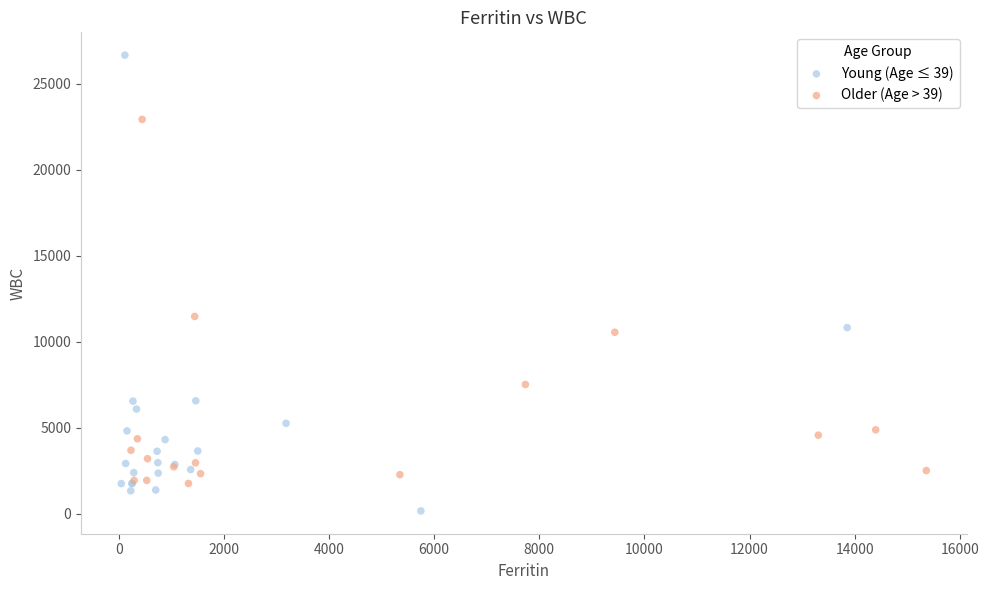

Which series has the largest Y range (max minus min)?

Young (Age ≤ 39)